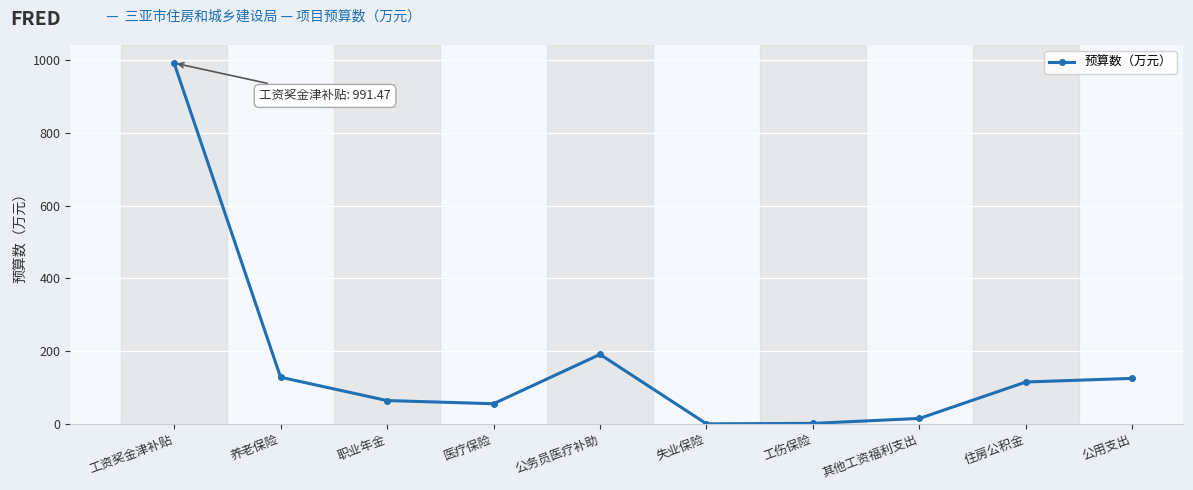

What is the label of the 8th point from the right?

职业年金